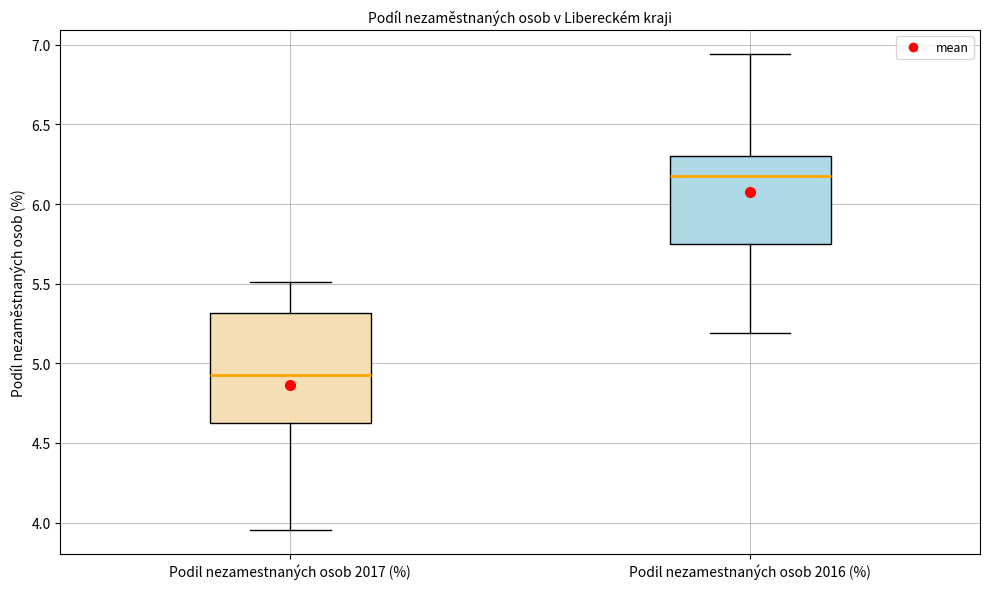

Reading left to right, read every box against the y-axis: the position of its median line, the range the box covers, and the ends of its whiskers. The values are not printed on the chart, so give them approximately, as read against the axis.

Podil nezamestnaných osob 2017 (%): median 4.95, box 4.65 to 5.30, whiskers 3.95 to 5.50
Podil nezamestnaných osob 2016 (%): median 6.15, box 5.75 to 6.30, whiskers 5.20 to 6.95